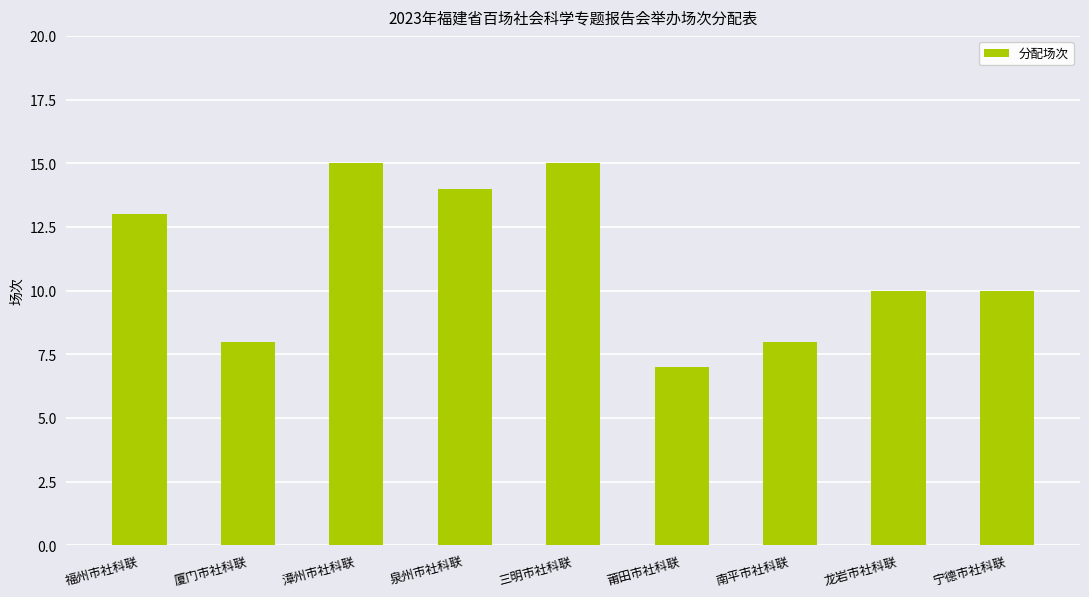

Which label corresponds to the smallest value in the chart?

莆田市社科联